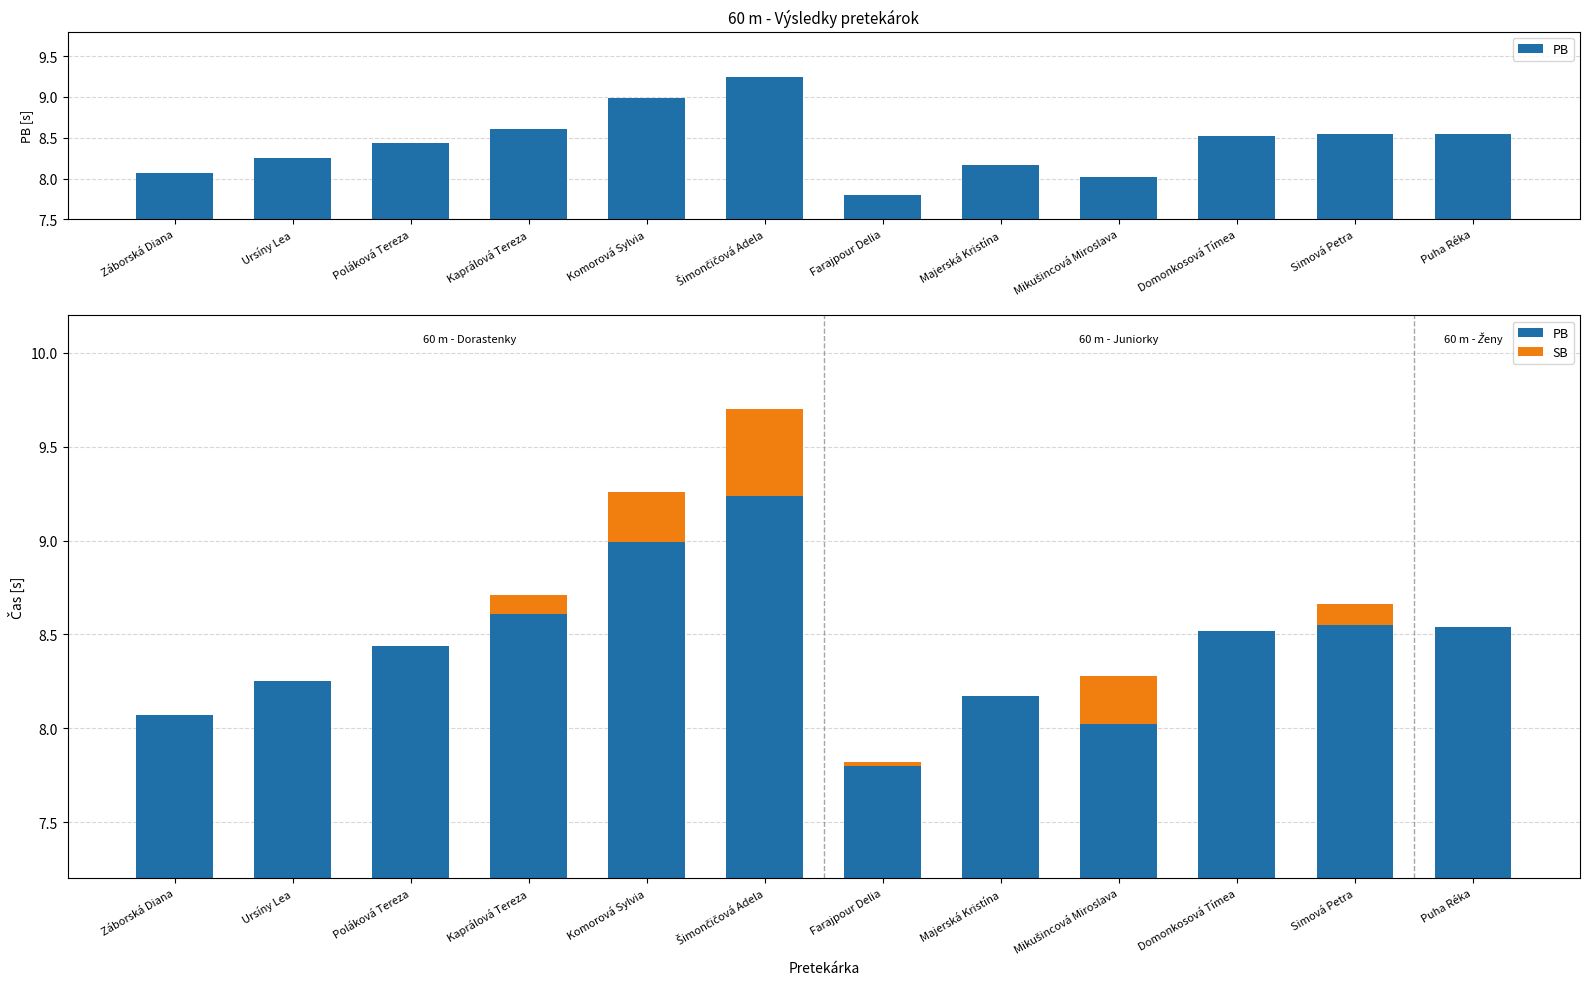

The value of SB at Záborská Diana is 0.0. True or false?

True